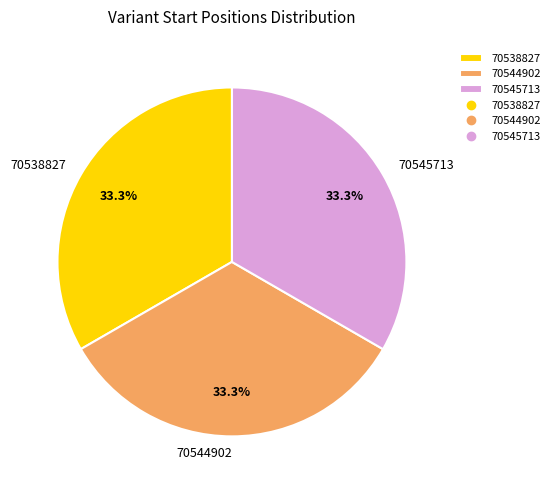

Do 70538827 and 70544902 together represent more than half of the pie?

Yes